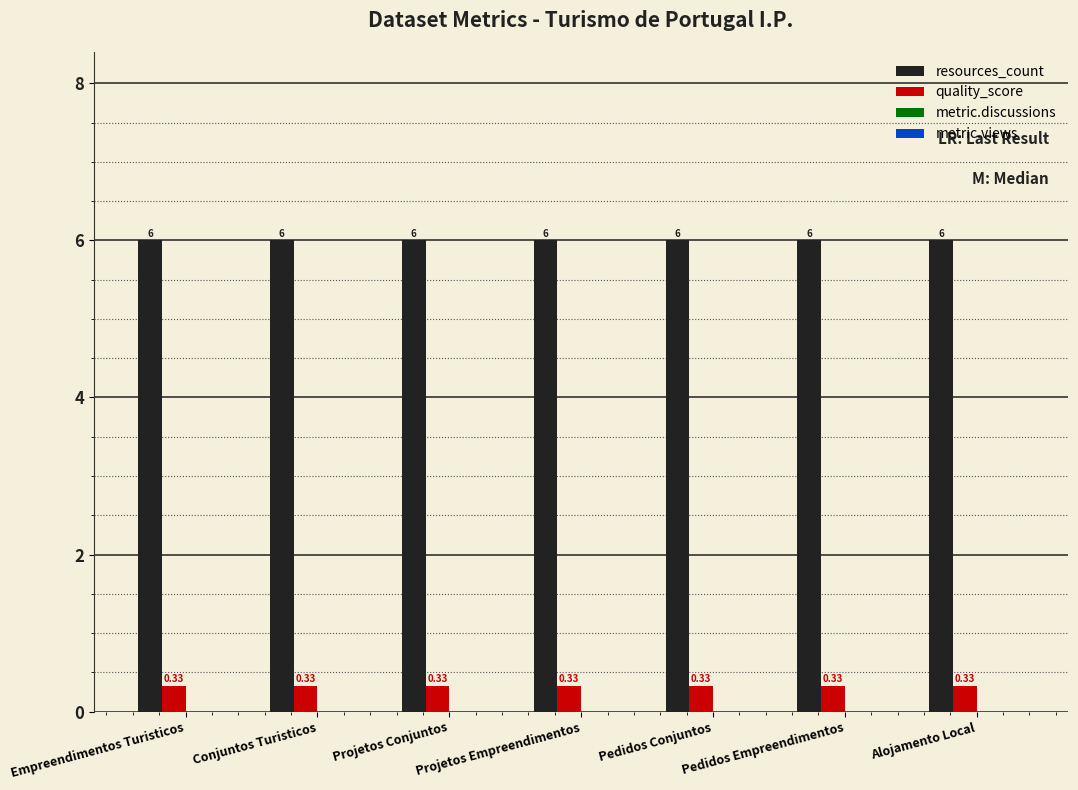

How many bars are there in each group?

2